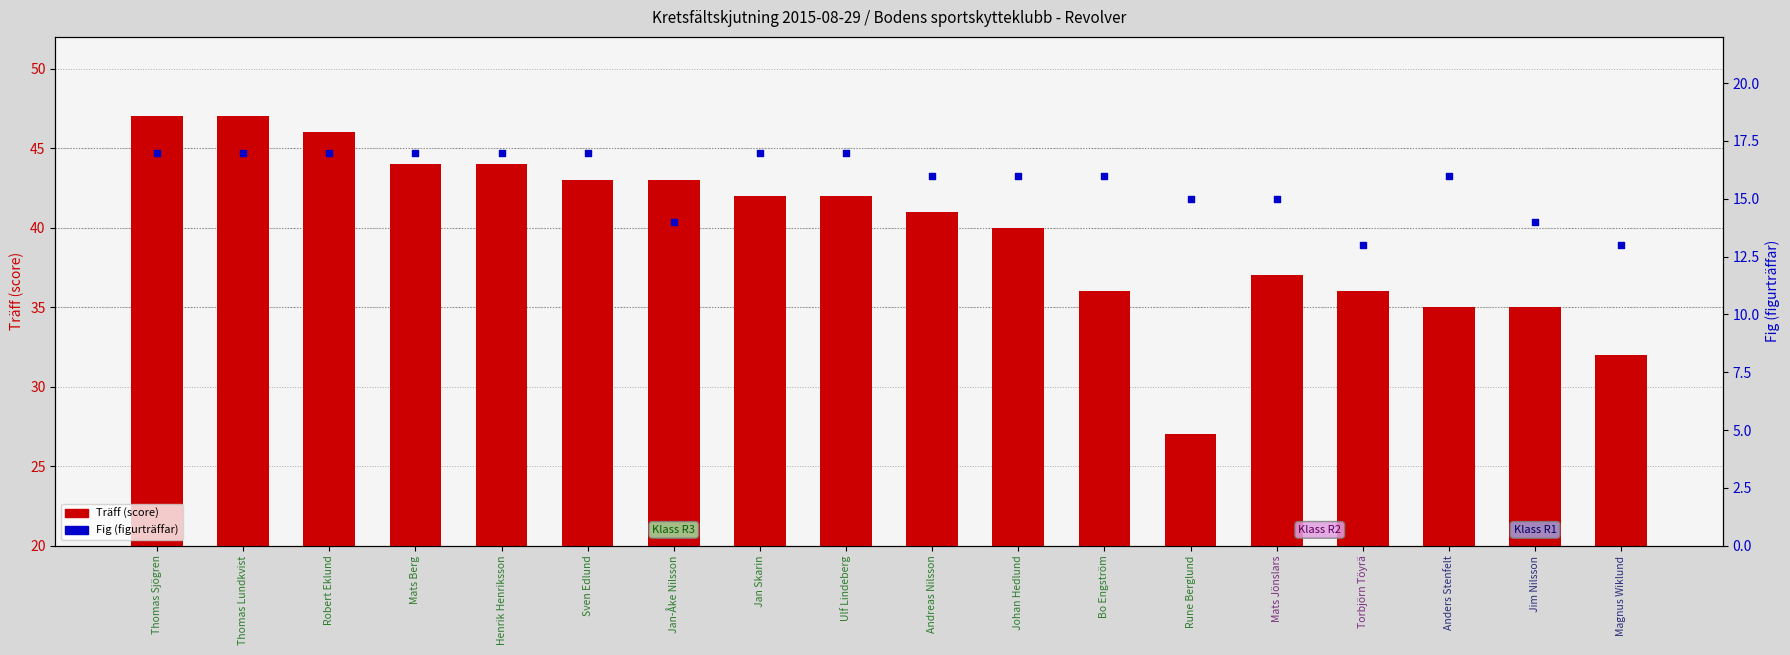

Which series contains the lowest Y value?

Fig (figurträffar)